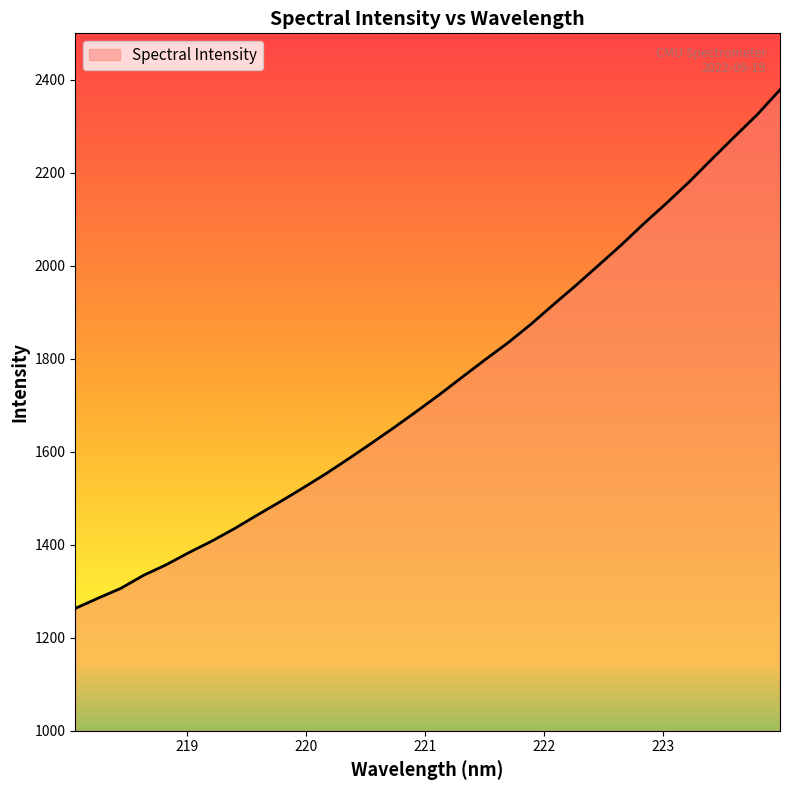

How many lines are shown in the chart?

1